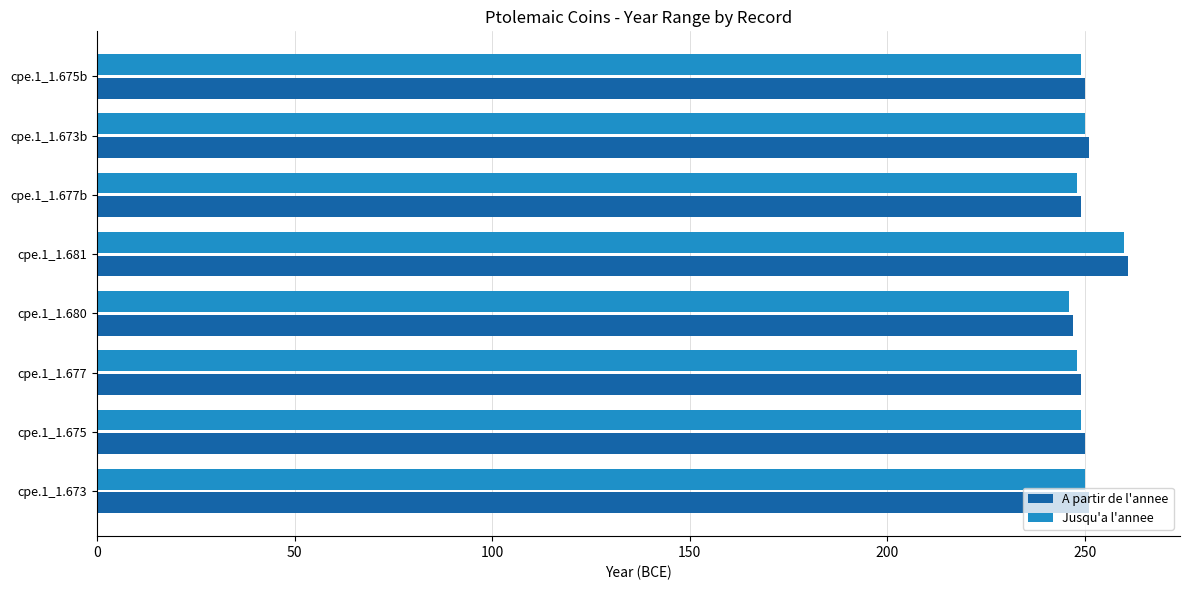

What are all the series names shown in the legend?

A partir de l'annee, Jusqu'a l'annee